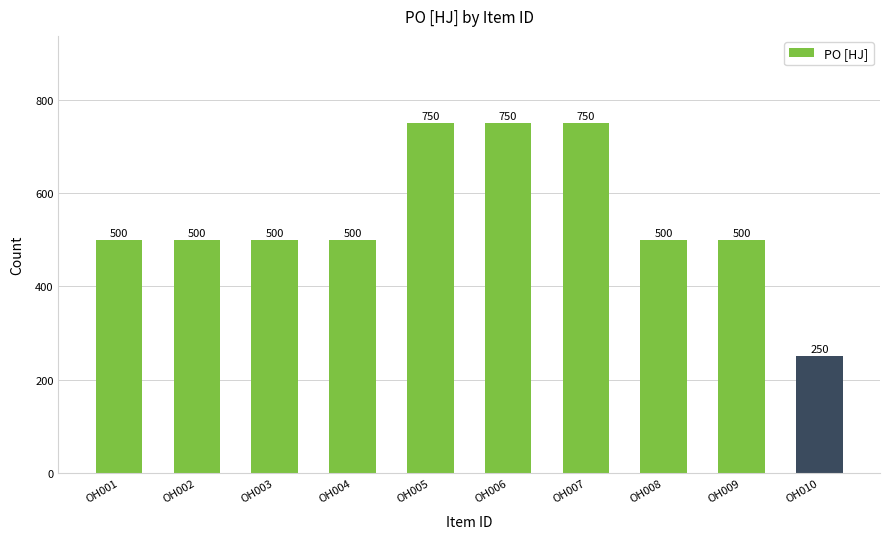

What is the approximate value at OH006, to the nearest 100?

800